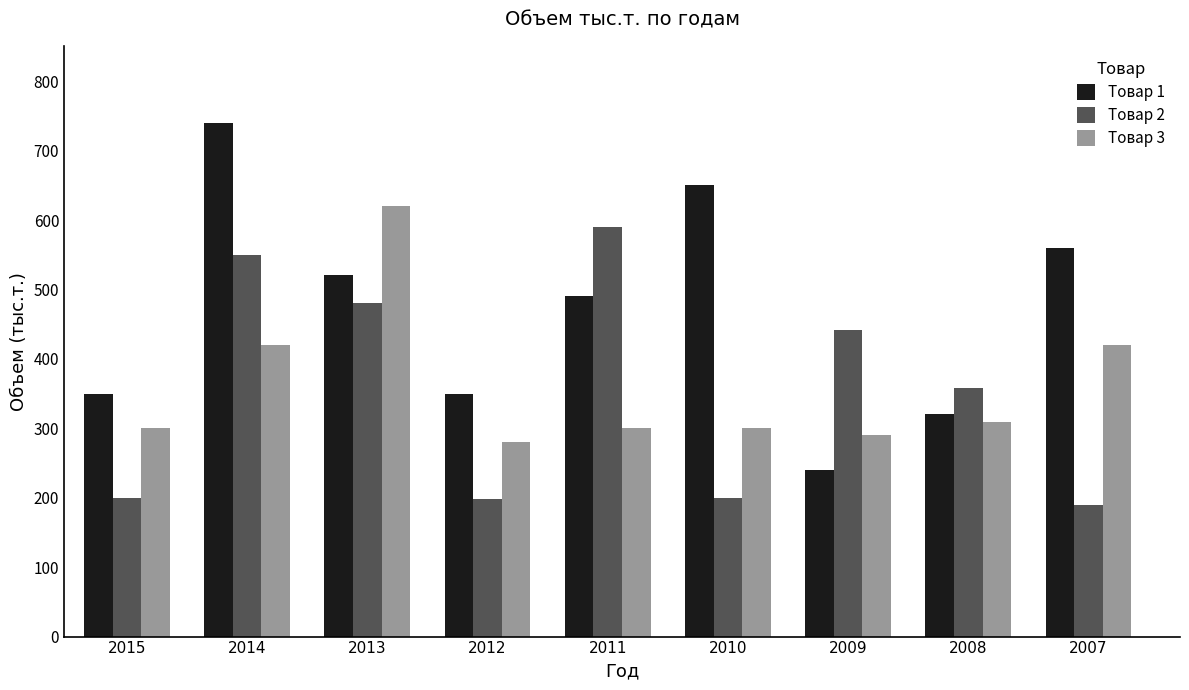

At which label is Товар 2 closest to 390?

2008